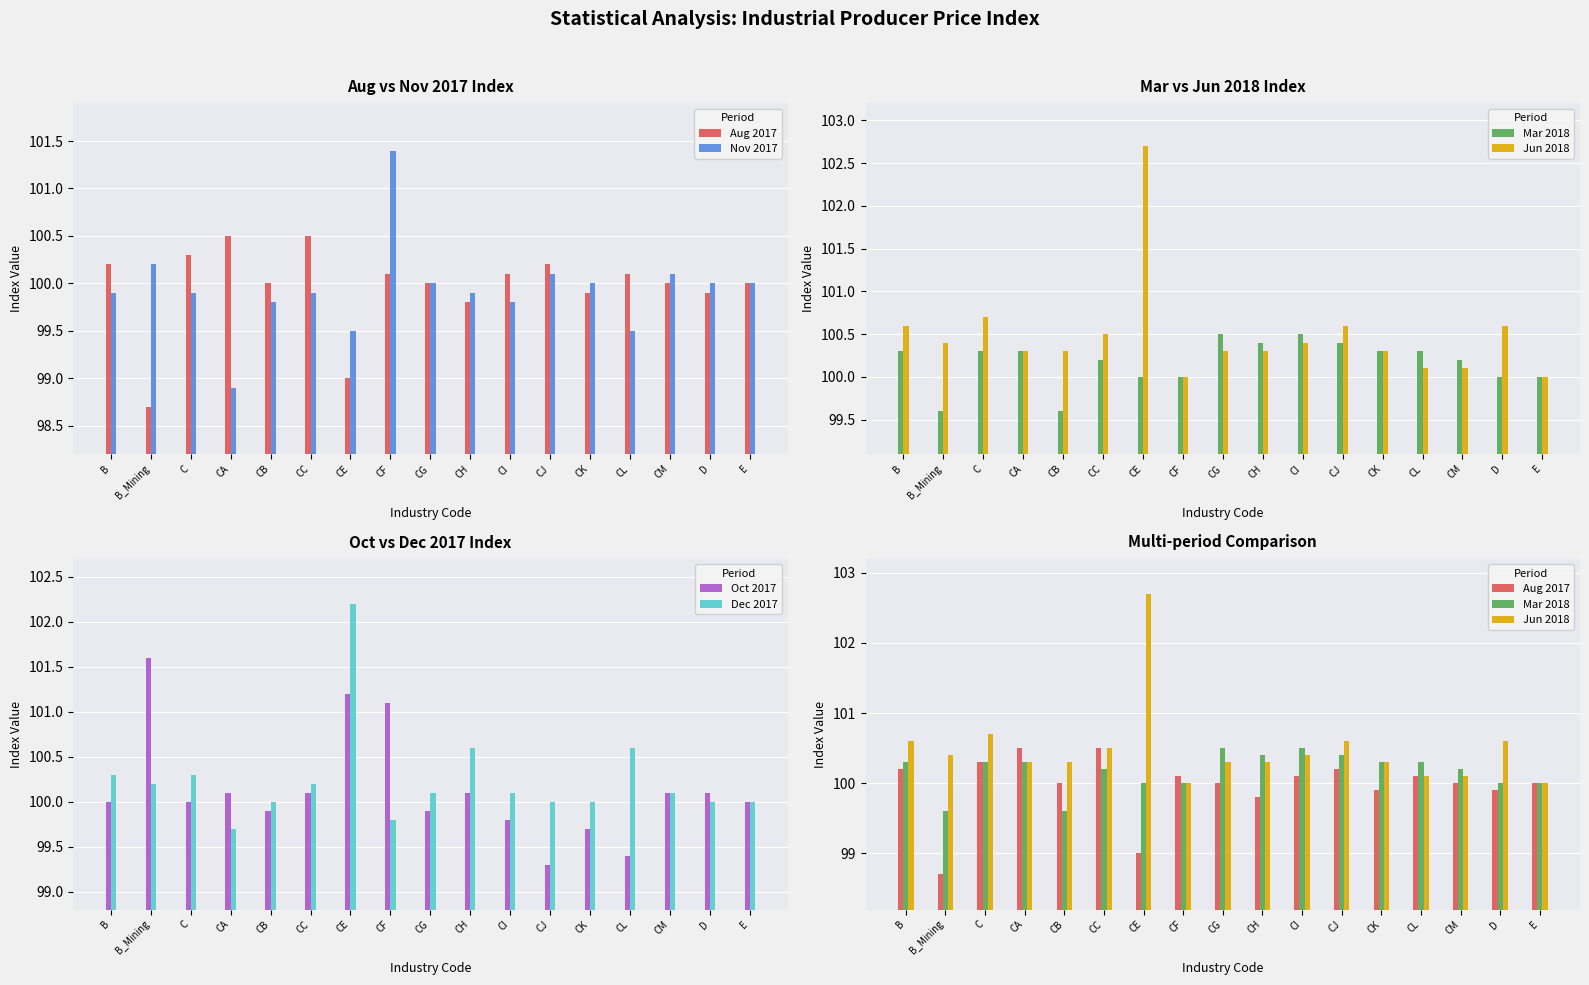

How many data points in Nov 2017 are less than 99?

1